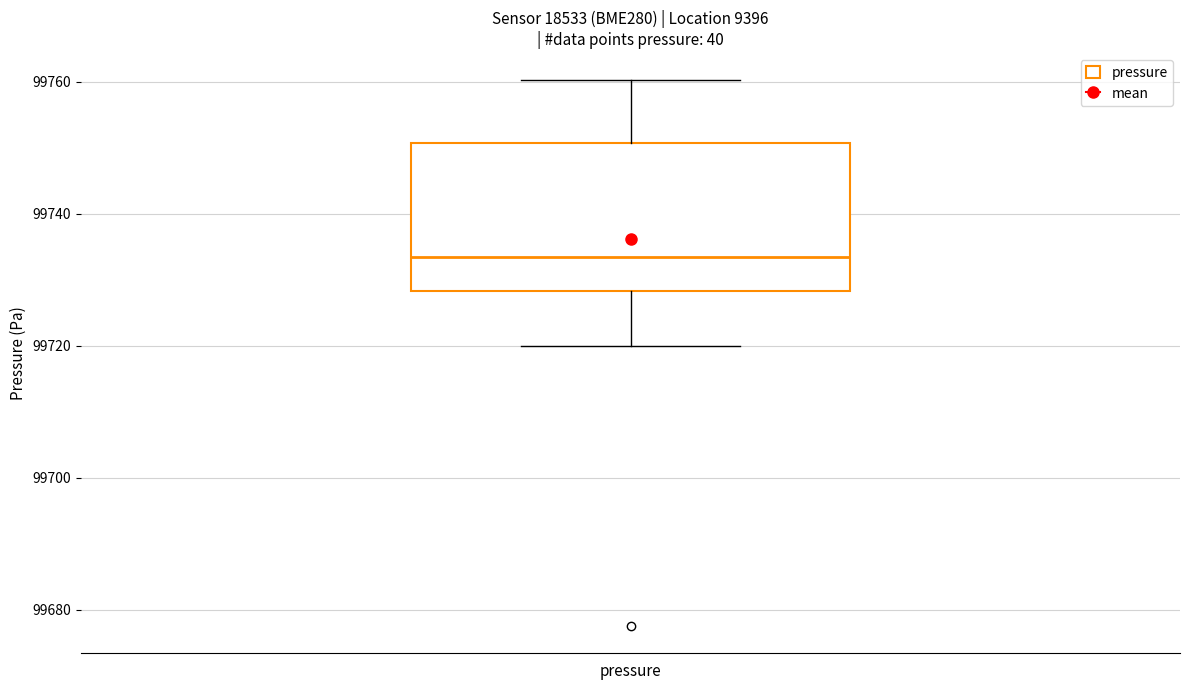

Read this box plot against the y-axis: the position of the median line, the range covered by the box, and the ends of both whiskers. The values are not printed on the chart, so give them approximately, as read against the axis.

median 99734, box 99728 to 99750, whiskers 99720 to 99760